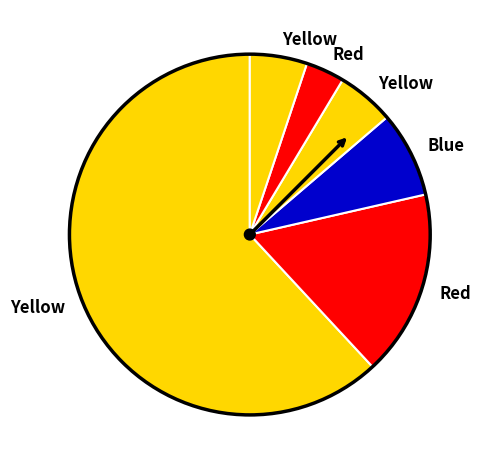

How many segments does this pie chart have?

6